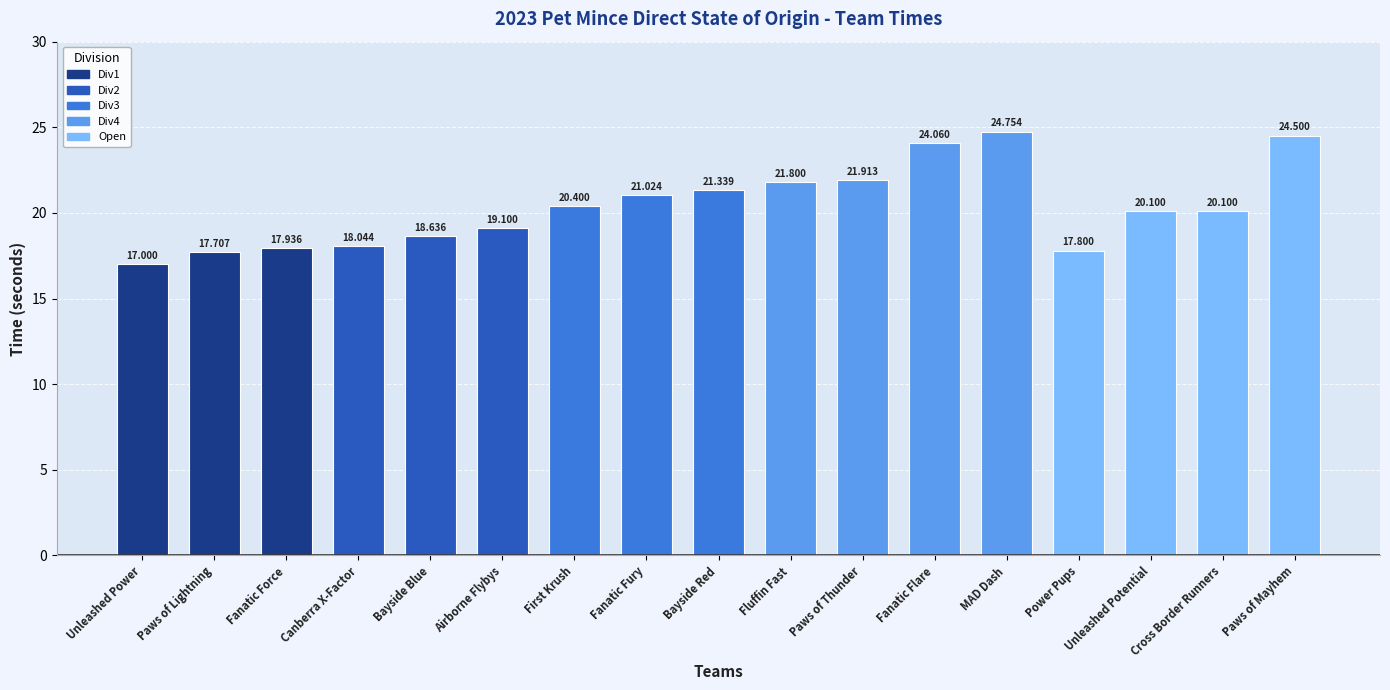

What is the minimum value shown in the chart?

17.0